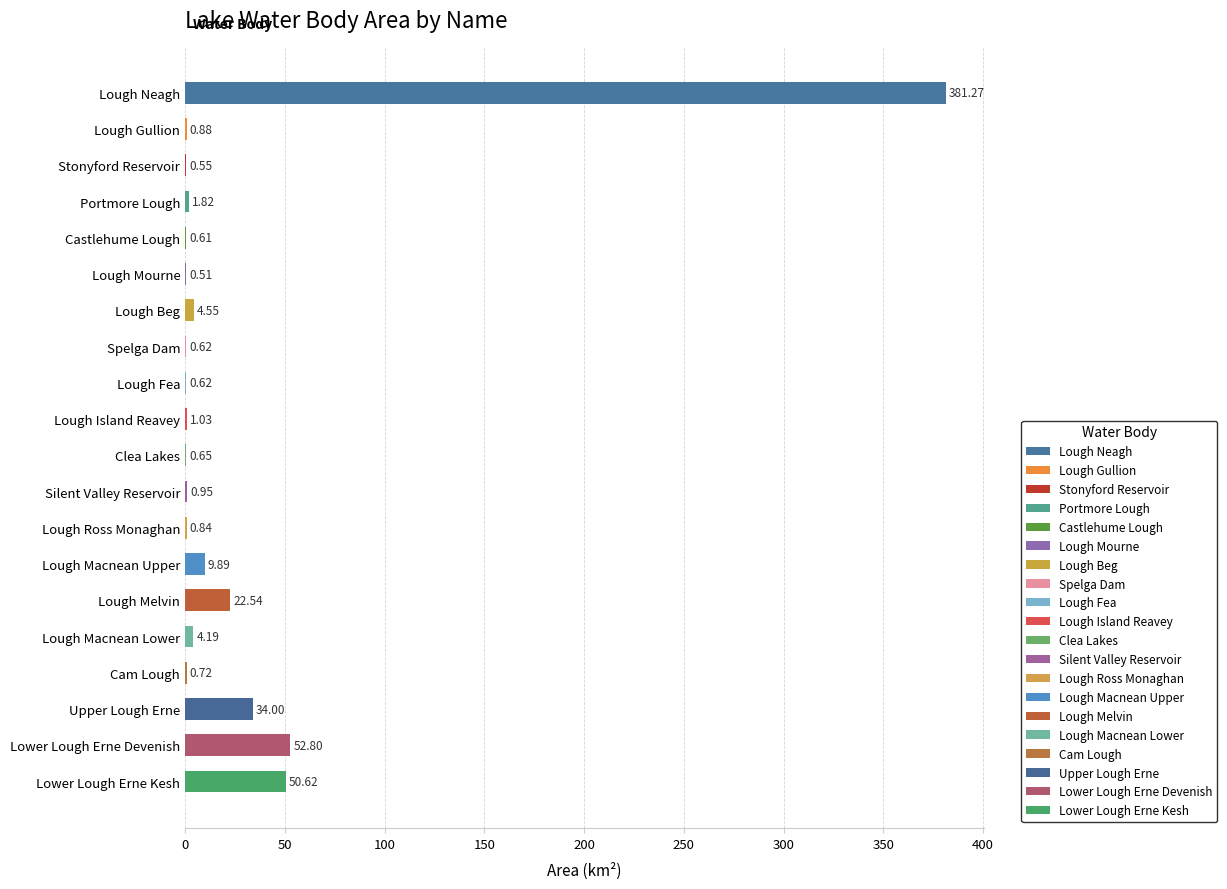

What is the change in value from Lough Melvin to Upper Lough Erne?

+11.5